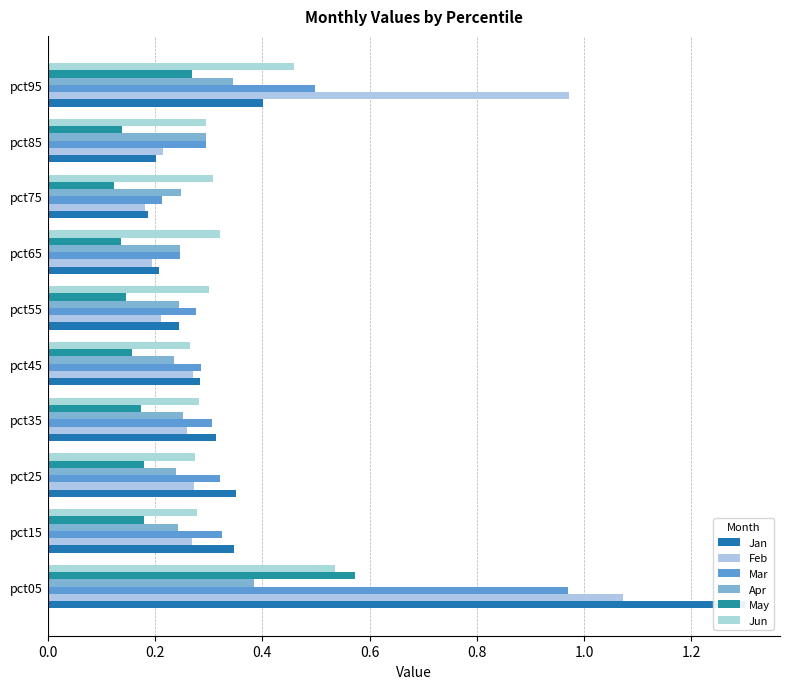

What is the minimum value for Apr?

0.2